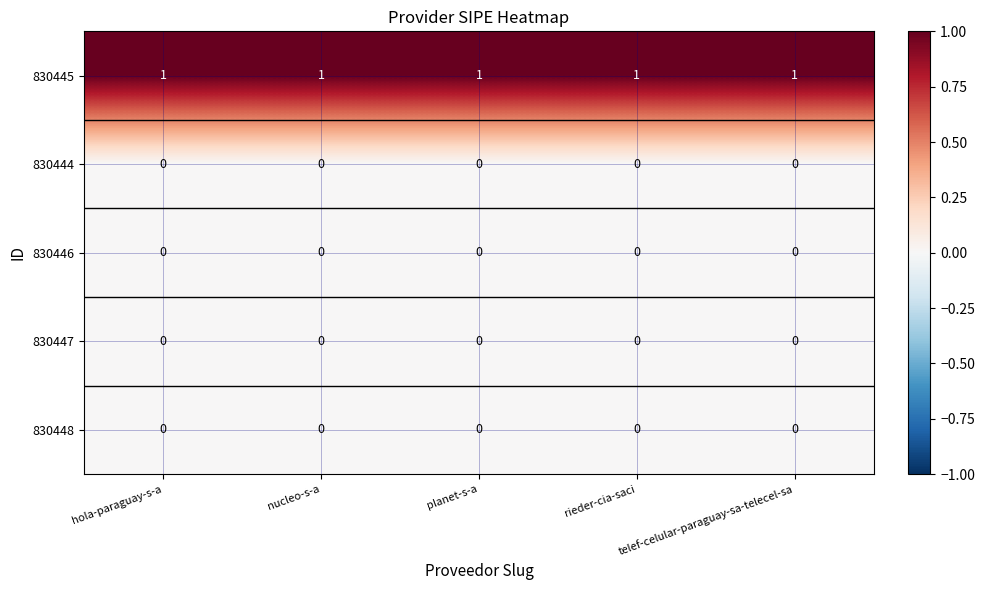

Count the number of data series in this chart.

5